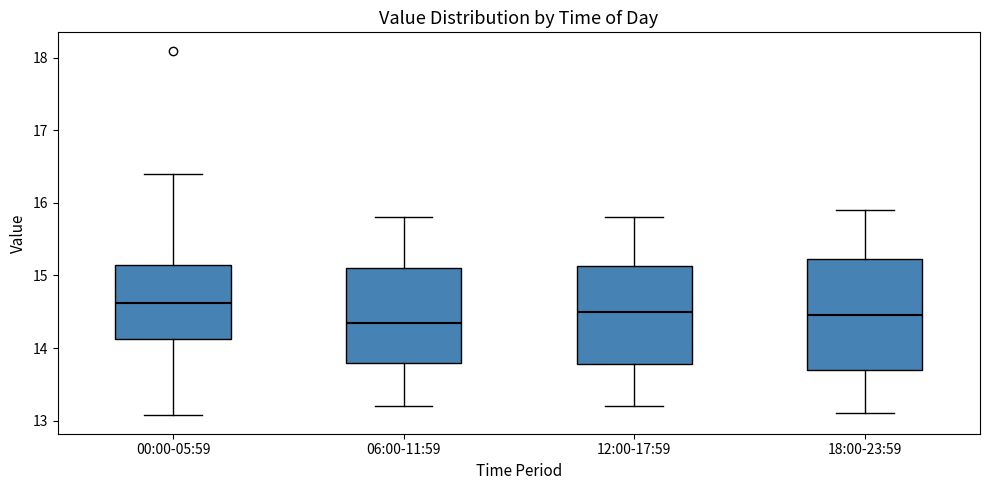

Where is the upper edge of the box for 12:00-17:59 on the y-axis? The values are not printed on the chart, so give them approximately, as read against the axis.

15.1